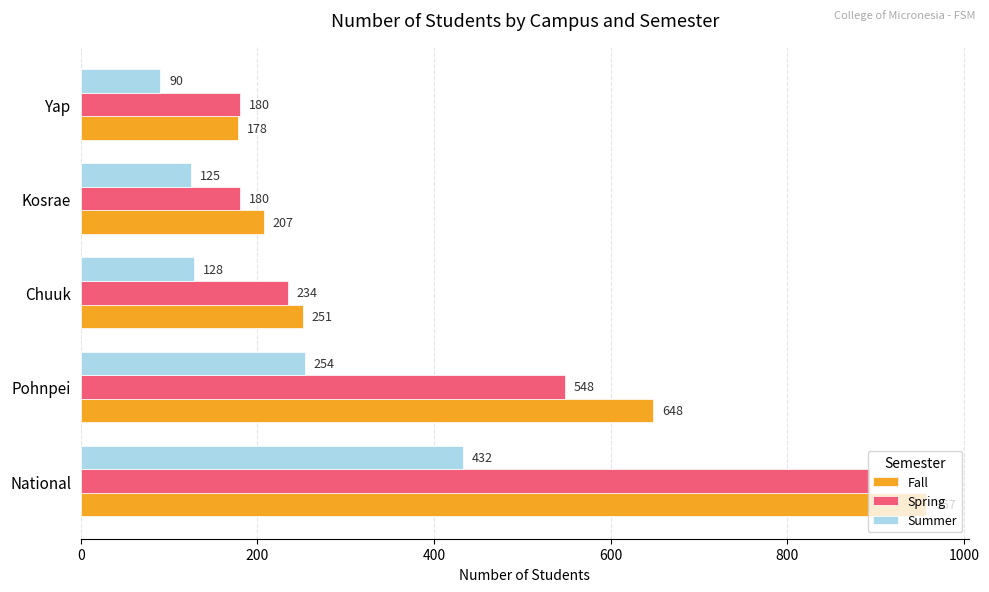

What is the minimum value shown in the chart?

89.9